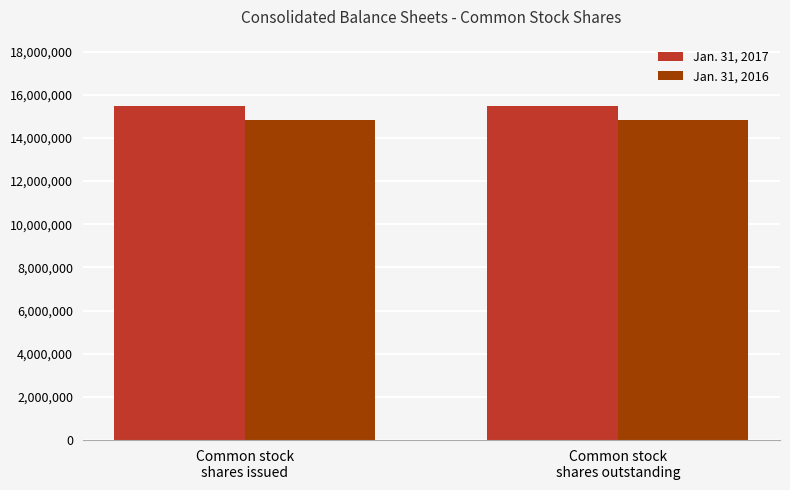

What is the label of the 1st bar from the left?

Common stock
shares issued